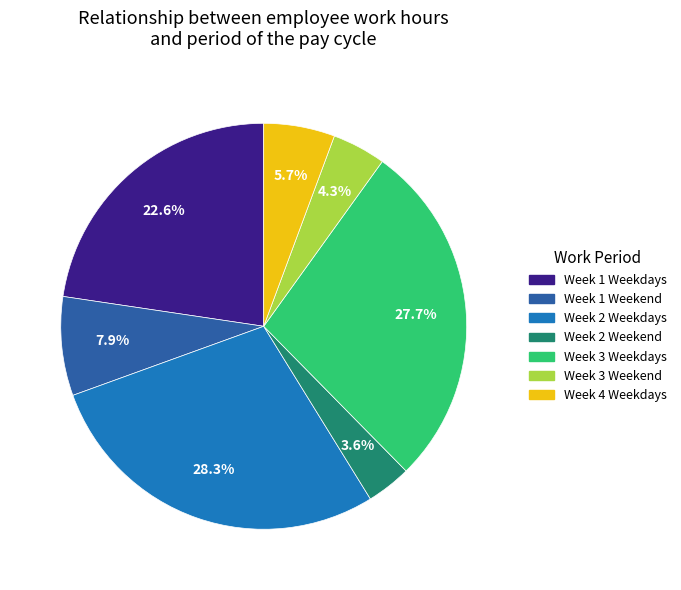

To the nearest percent, what is the average slice percentage?

14%